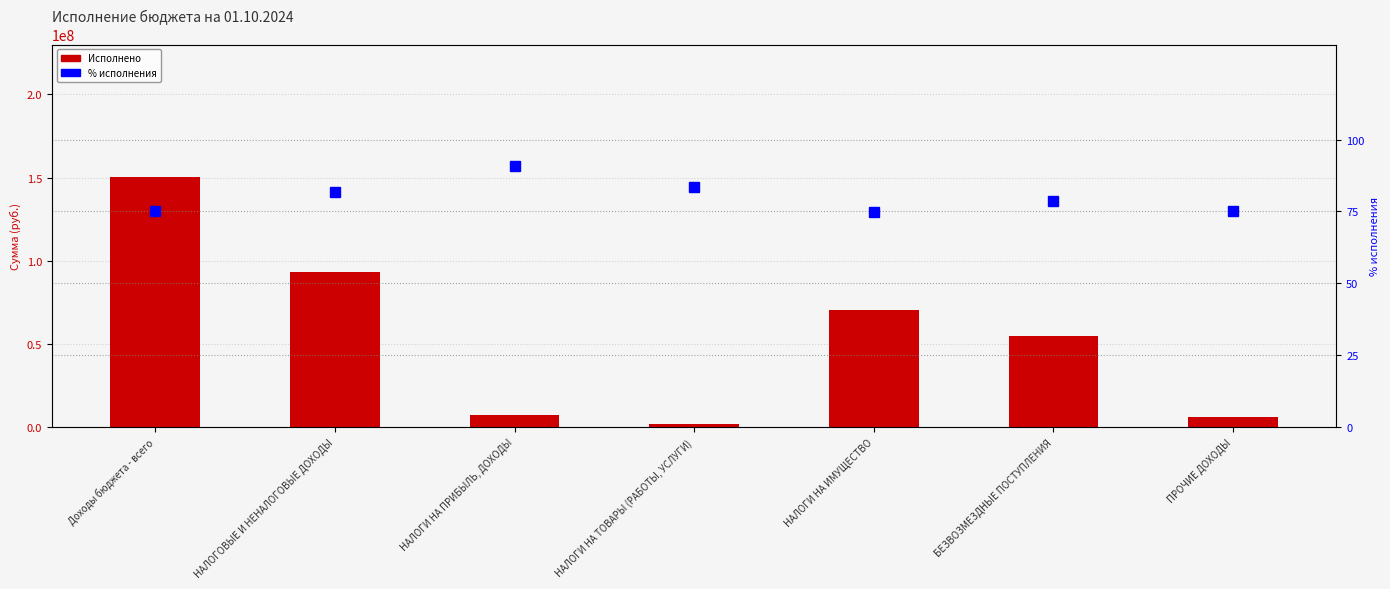

What is the sum of the Исполнено values at НАЛОГИ НА ИМУЩЕСТВО and НАЛОГИ НА ПРИБЫЛЬ, ДОХОДЫ?

77481022.4